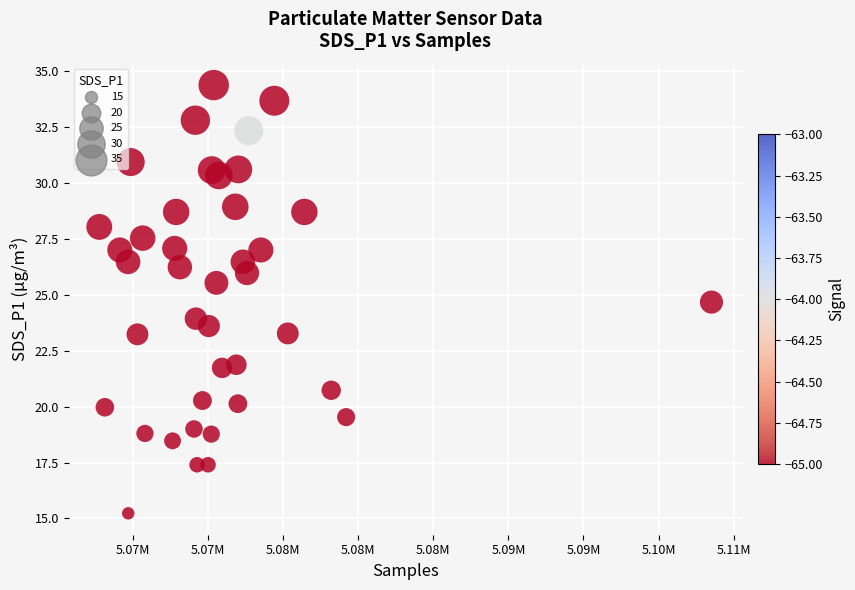

What is the range of Y values (max minus min)?

19.1